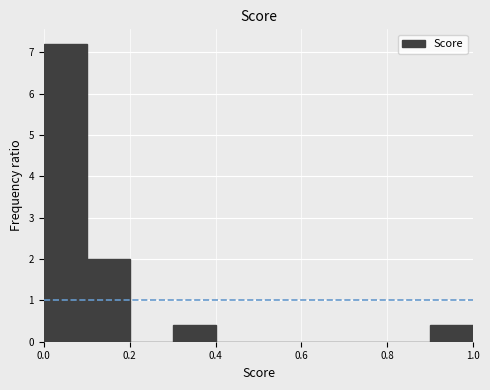

Which range on the x-axis has the tallest bar?

0.0 to 0.1